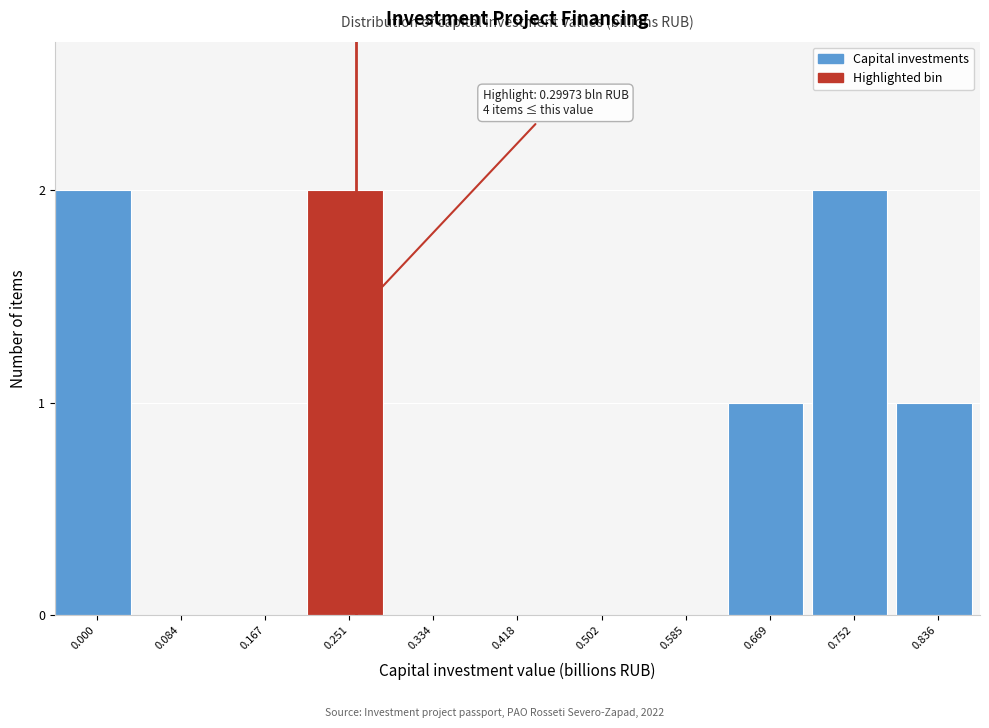

Reading left to right, list all the values displayed in this chart.

0.000=2	0.084=0	0.167=0	0.251=2	0.334=0	0.418=0	0.502=0	0.585=0	0.669=1	0.752=2	0.836=1